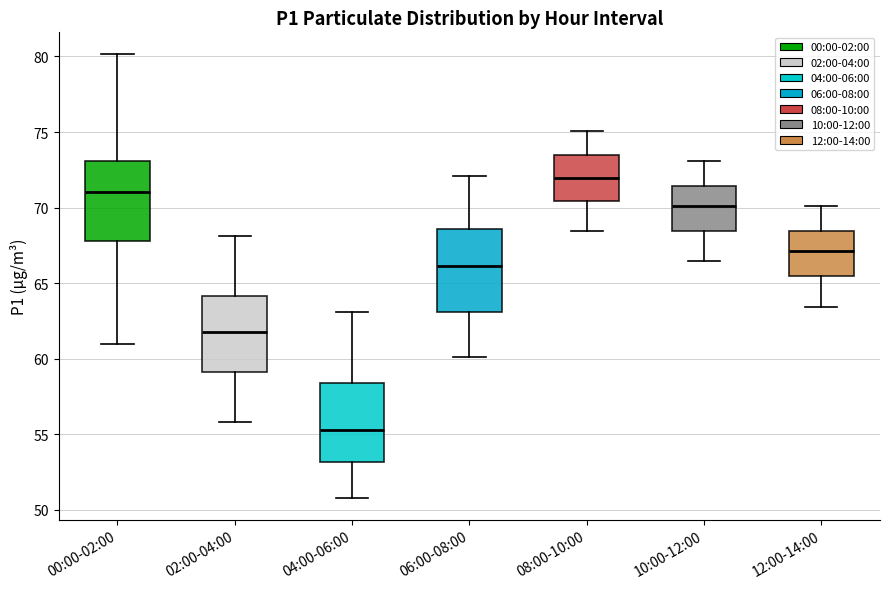

Which box has the lowest median line?

04:00-06:00